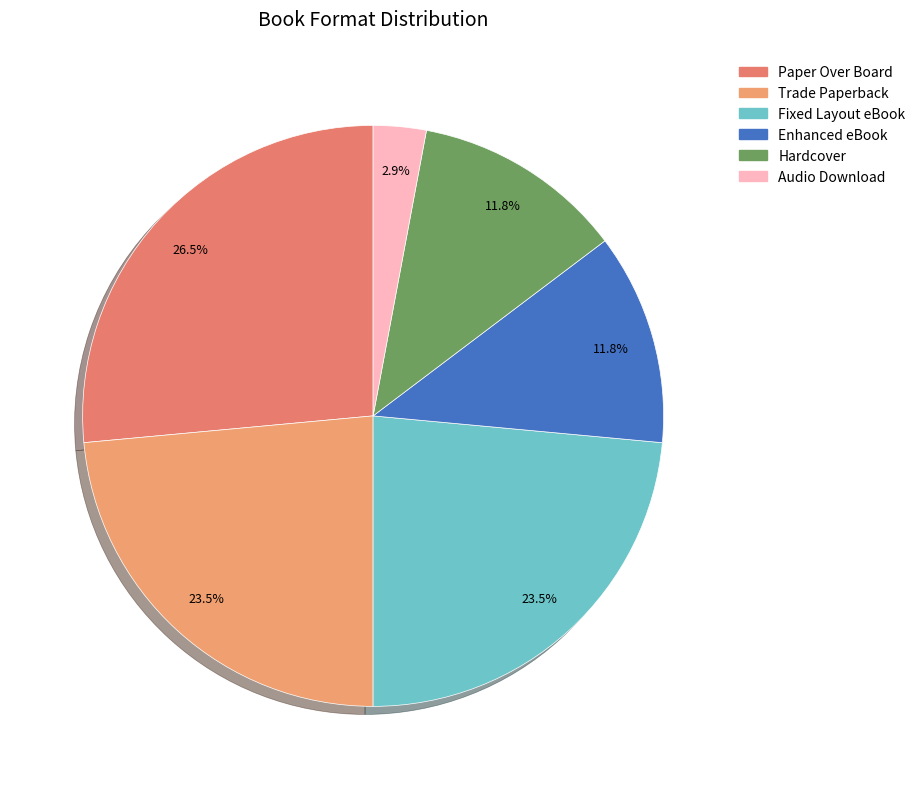

What is the smallest slice in the pie chart?

Audio Download